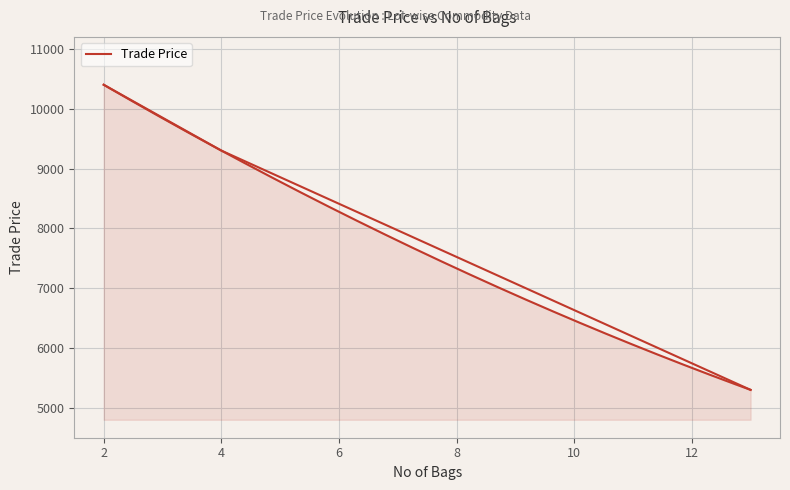

True or false: the data shows 5300 at 13.

True